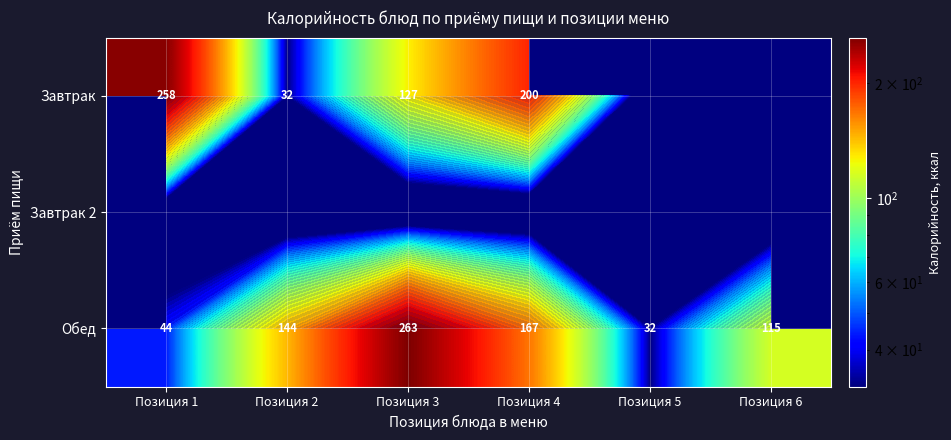

At how many categories does at least one series exceed 251?

2